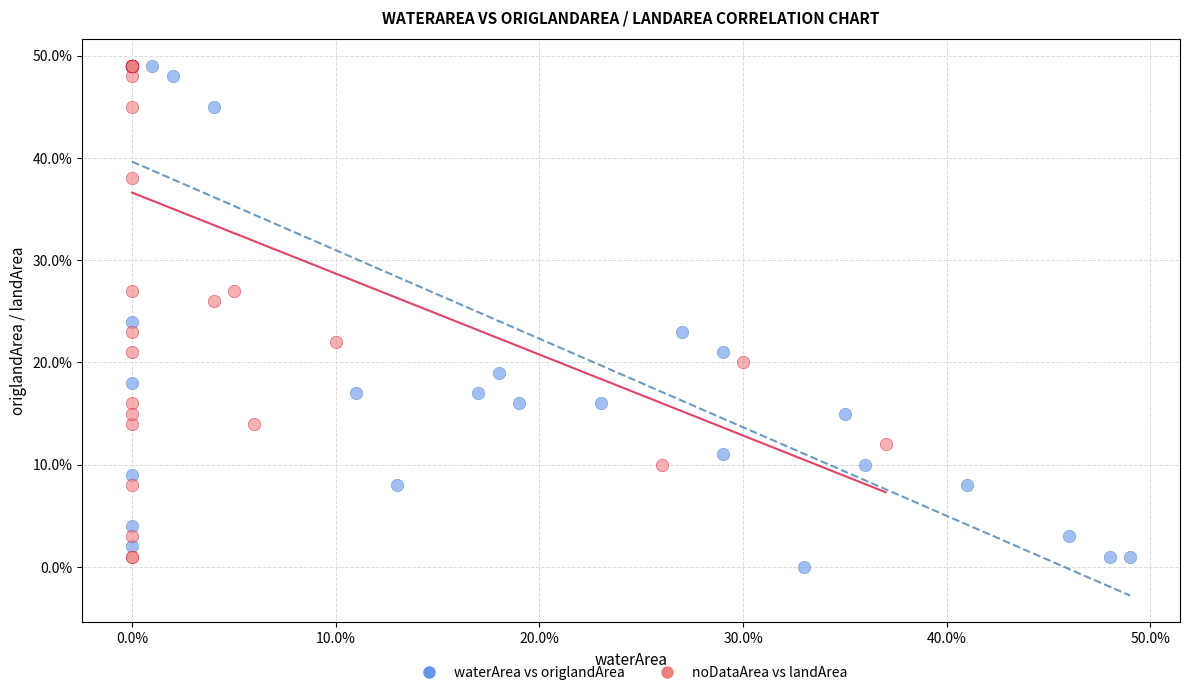

Which series has the widest spread of Y values?

waterArea vs origlandArea